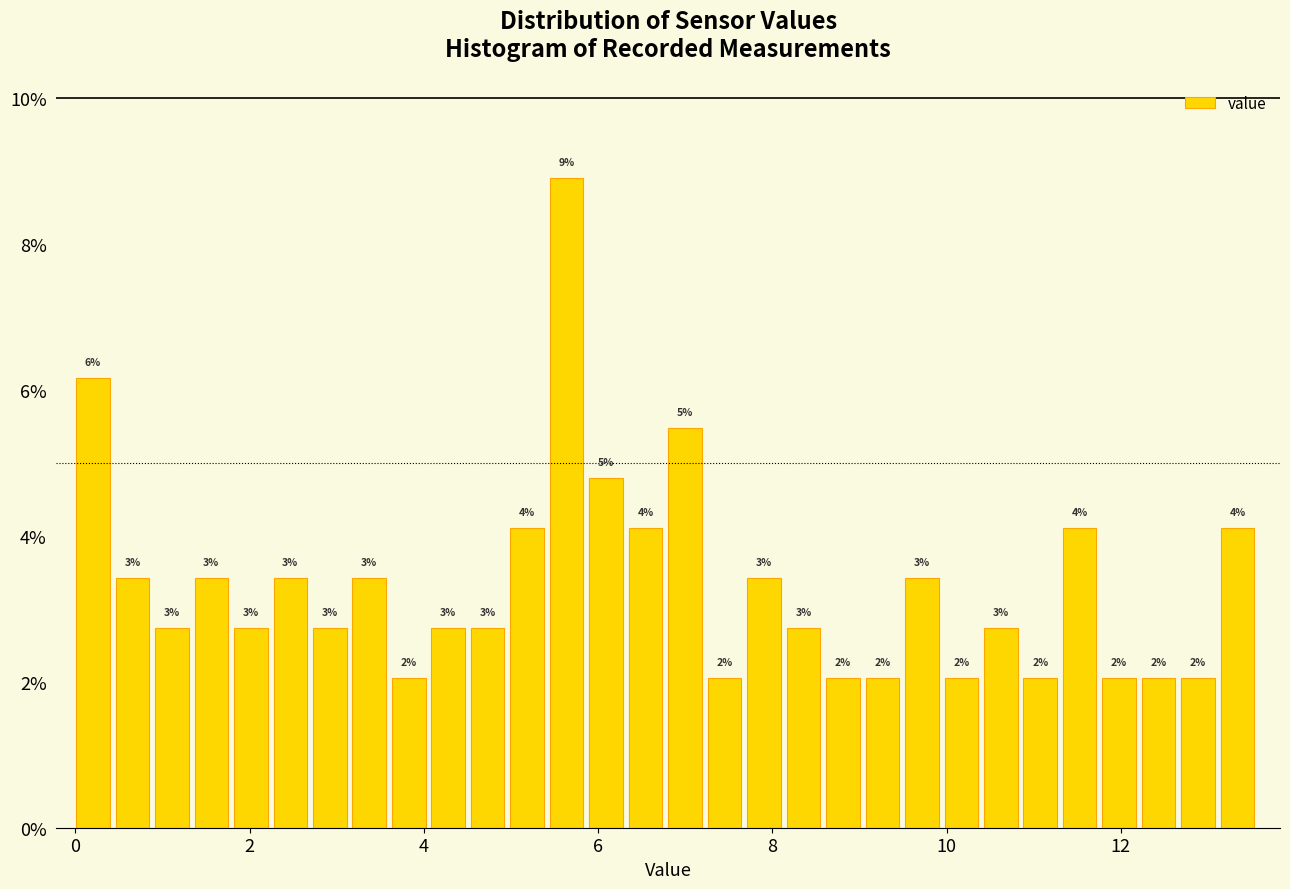

Read against the x-axis, roughly where is the centre of the tallest bar?

5.6